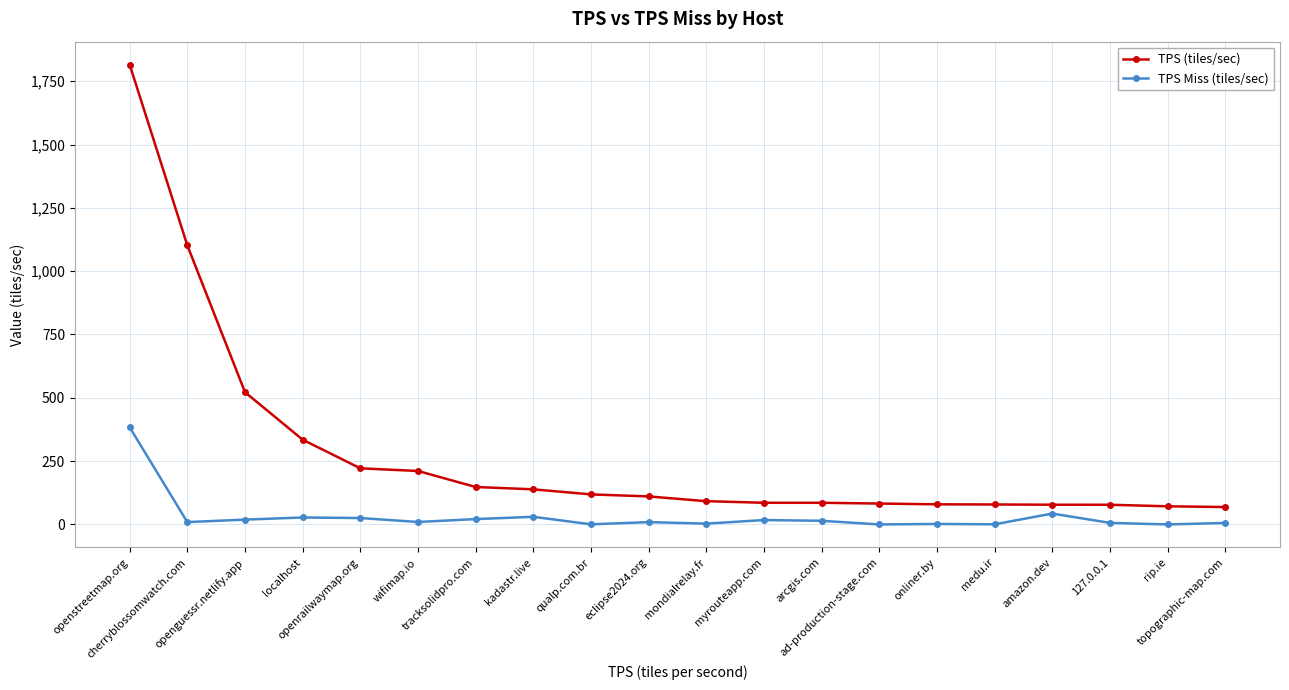

At which label does TPS Miss (tiles/sec) first exceed 9?

openstreetmap.org